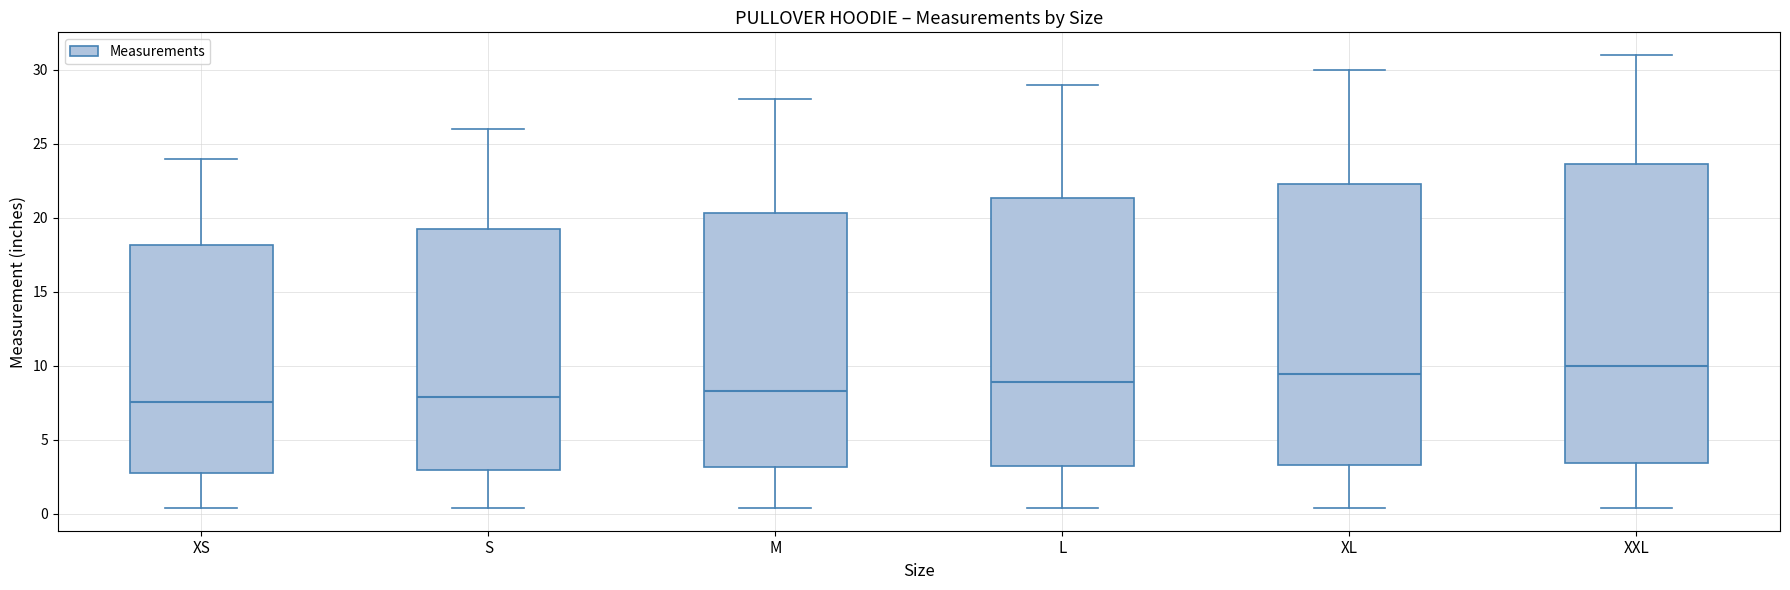

Where does the median line of the box for XS sit on the y-axis? The values are not printed on the chart, so give them approximately, as read against the axis.

7.5